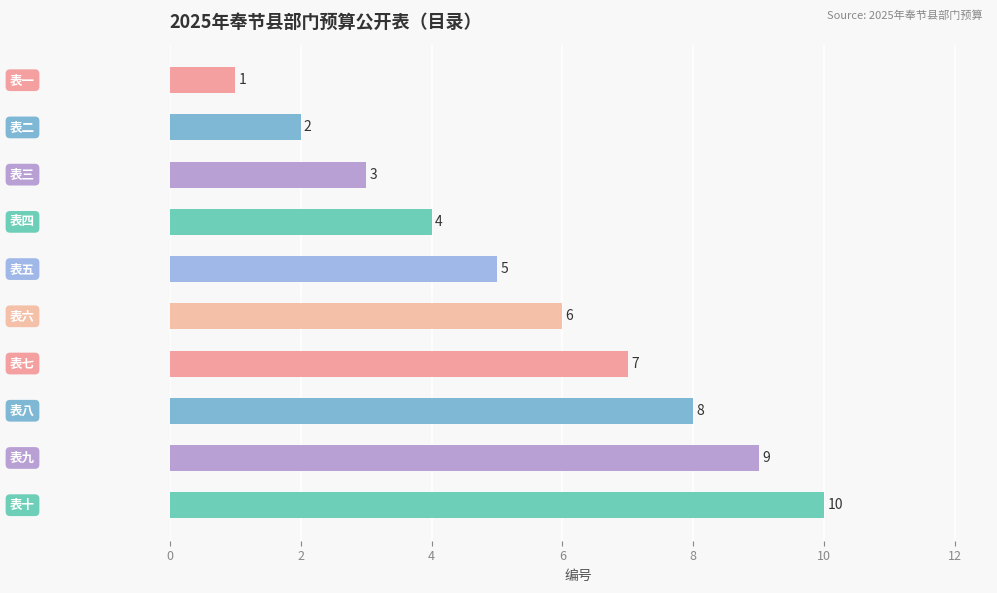

Count the values in the range 3 to 8.

6